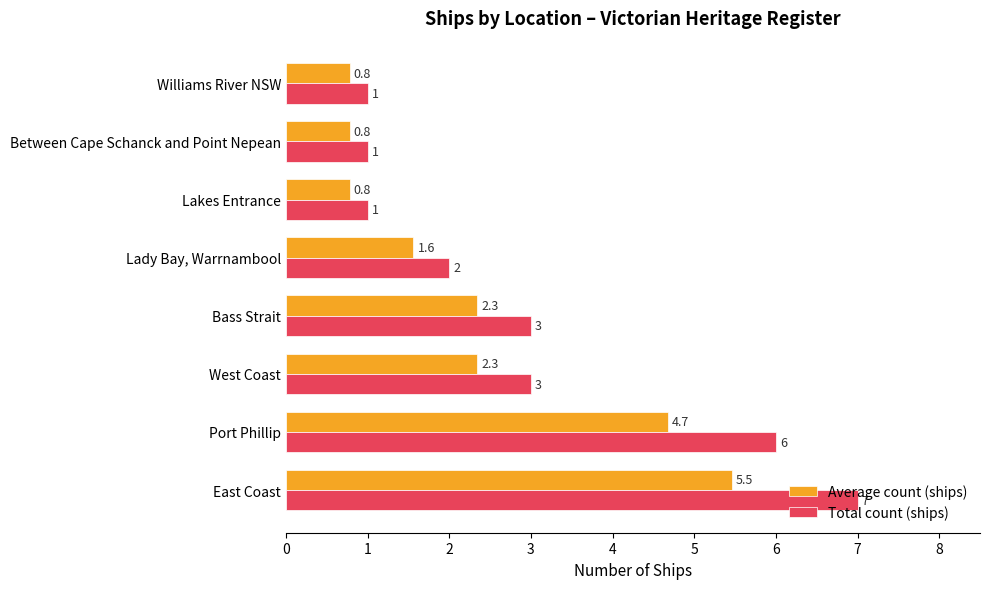

Which series has the largest total across all categories?

Total count (ships)